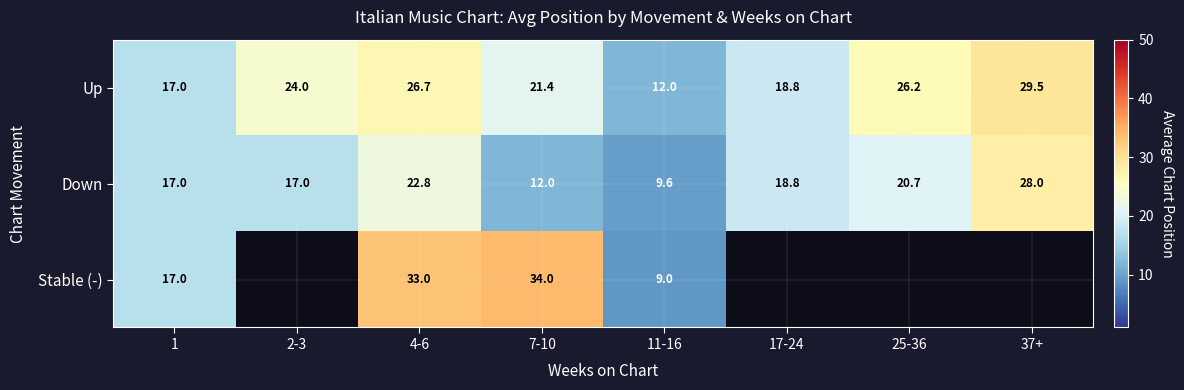

The value of Down at 17-24 is 24.5. True or false?

False